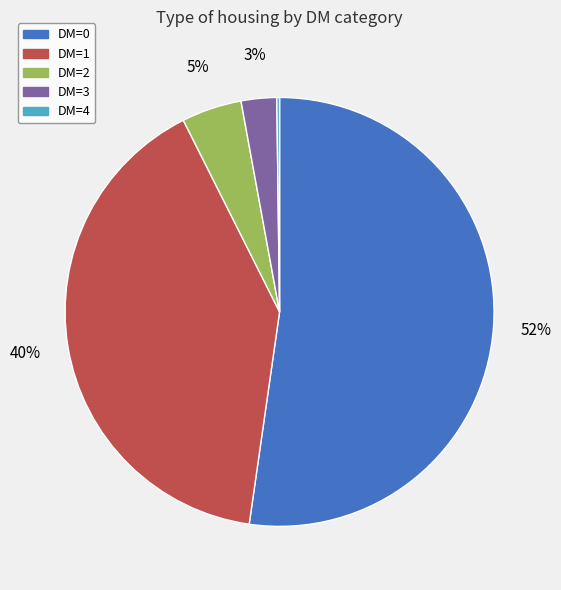

Approximately how many times larger is the value at DM=3 compared to DM=2?

0.6